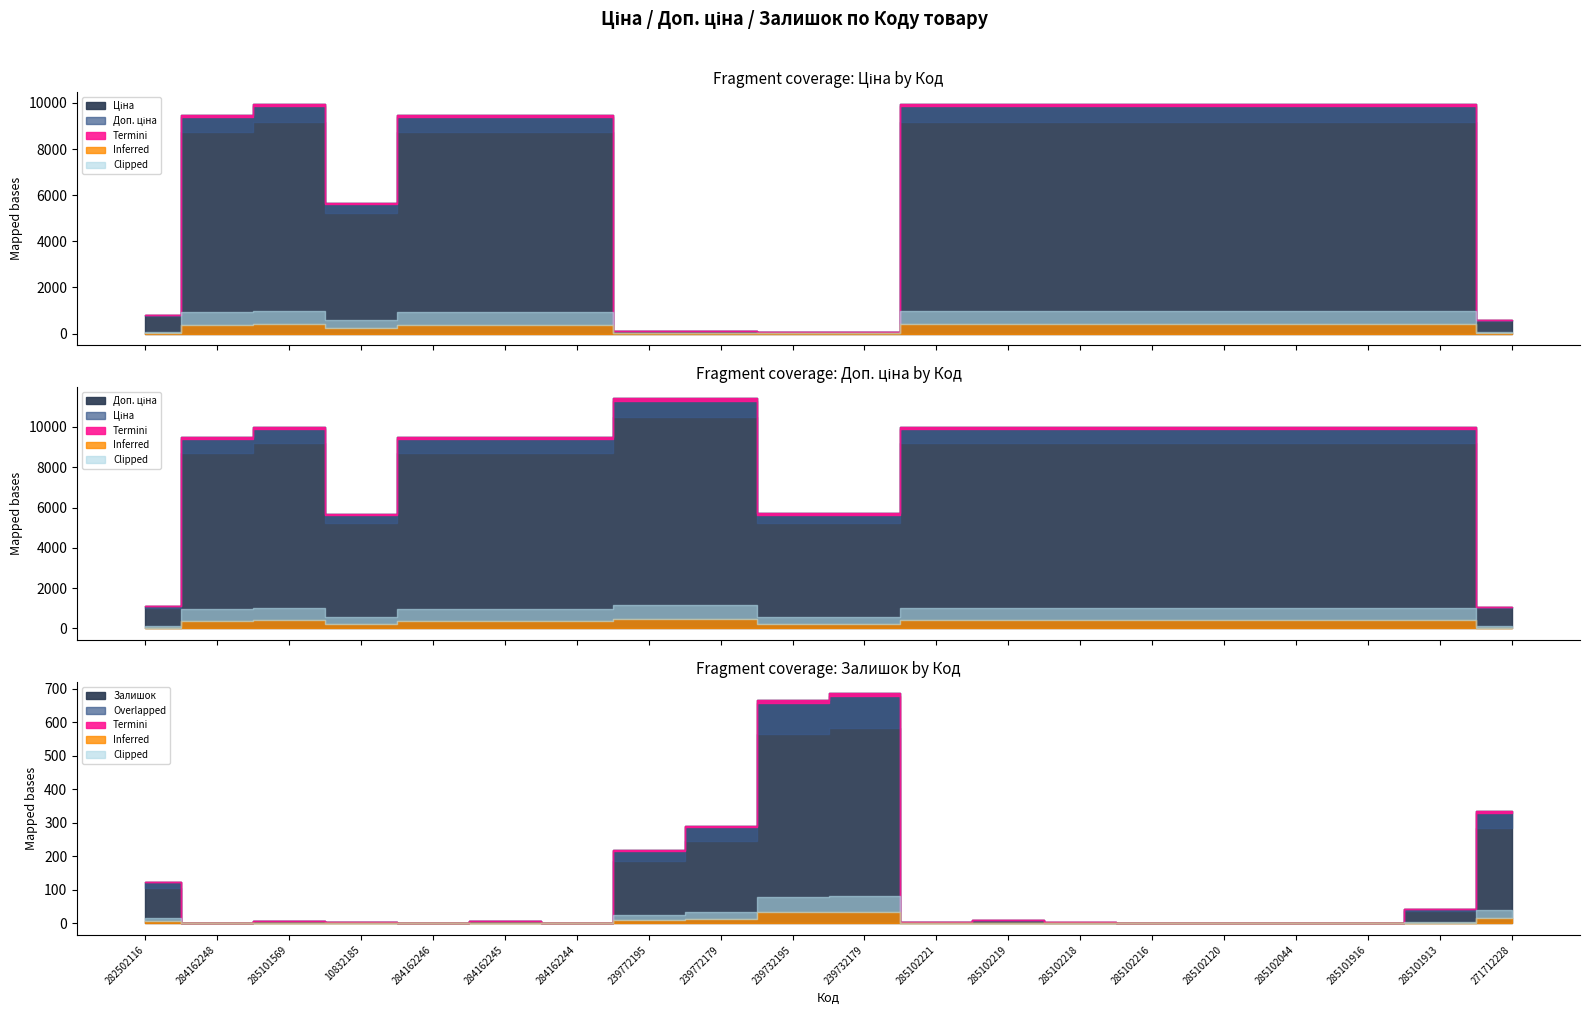

True or false: Ціна has a value of 25.0 at 239772195.

False